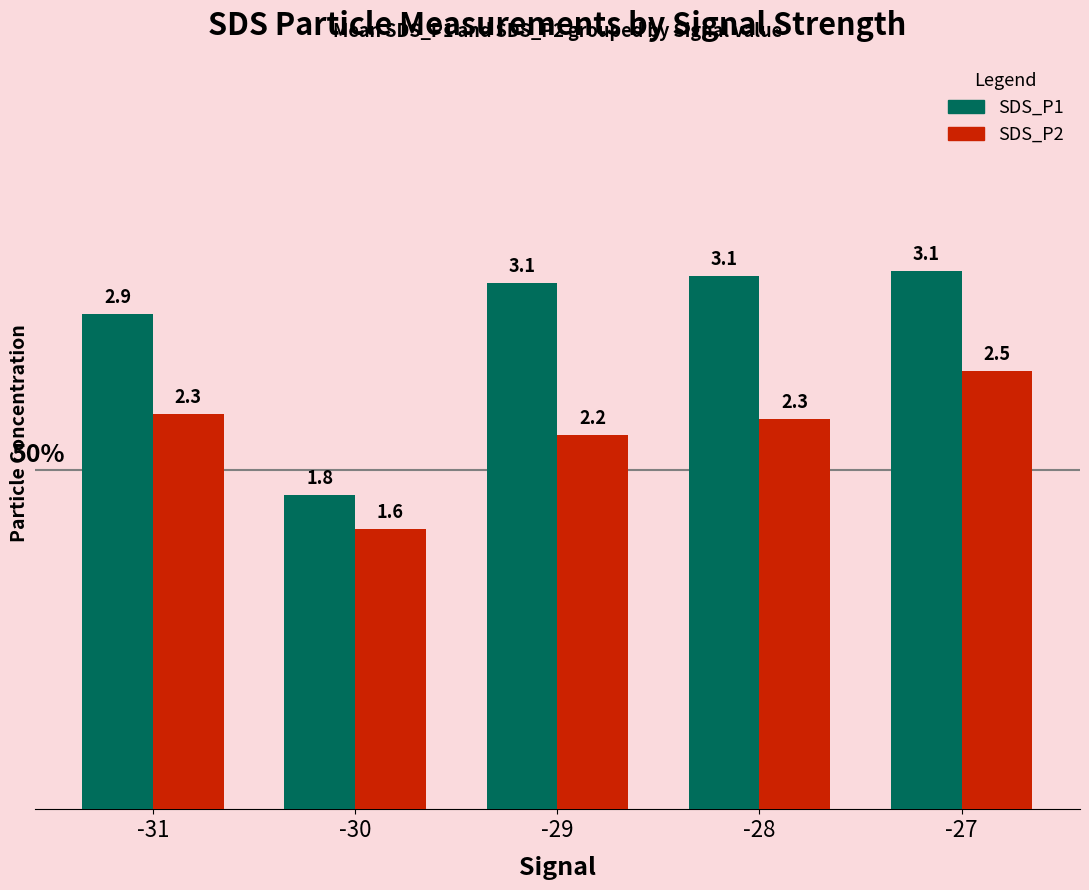

How many values in the SDS_P1 series are below 3?

2